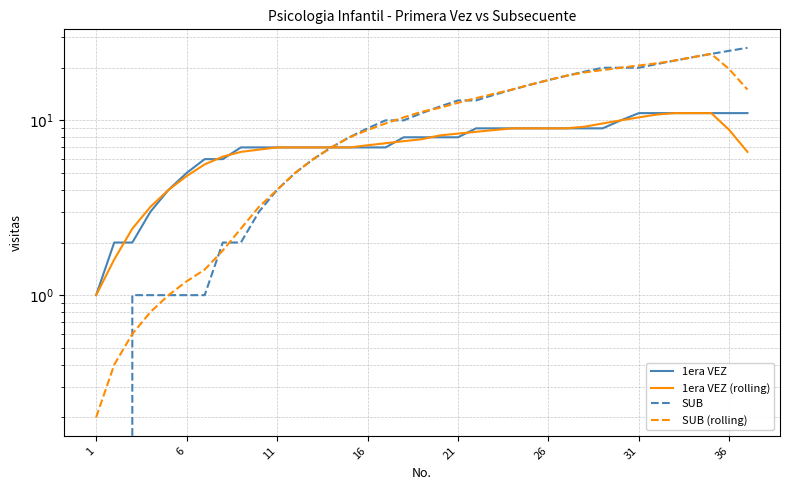

What are all the series names shown in the legend?

1era VEZ, 1era VEZ (rolling), SUB, SUB (rolling)